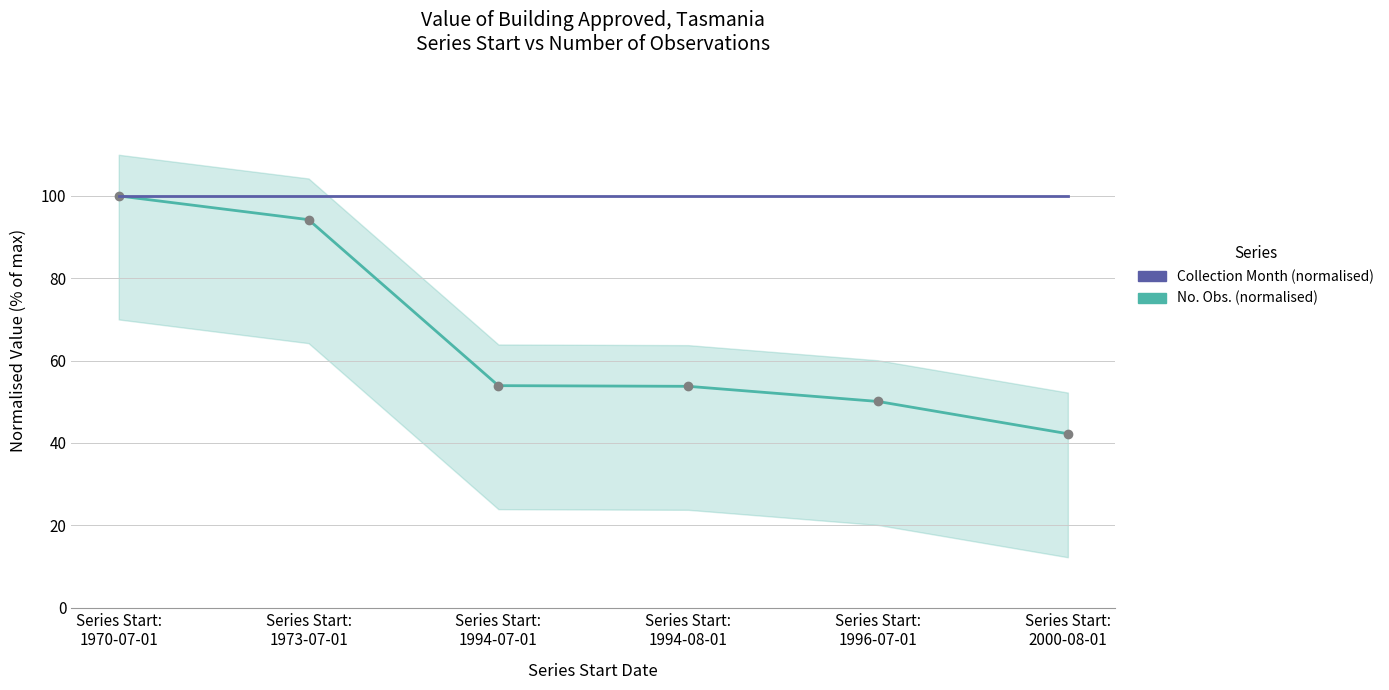

What is the sum of all Collection Month (normalised) values?

600.0